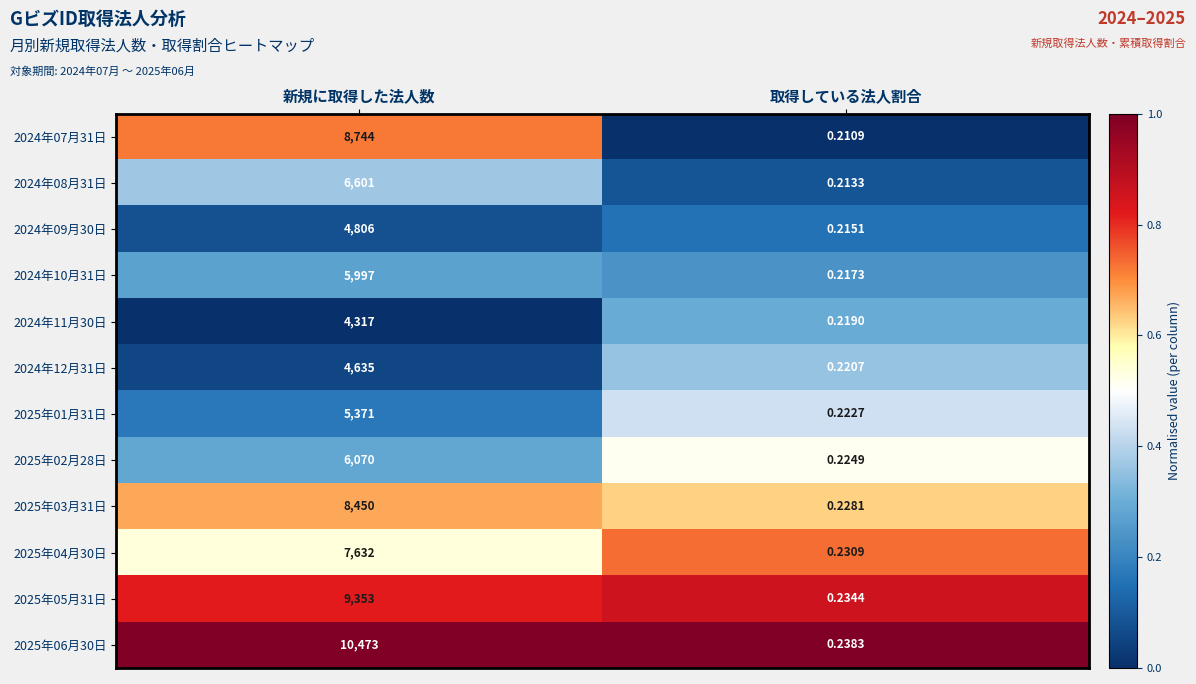

List the series in order of their peak value, highest first.

2025年06月30日, 2025年05月31日, 2024年07月31日, 2025年03月31日, 2025年04月30日, 2024年08月31日, 2025年02月28日, 2024年10月31日, 2025年01月31日, 2024年09月30日, 2024年12月31日, 2024年11月30日